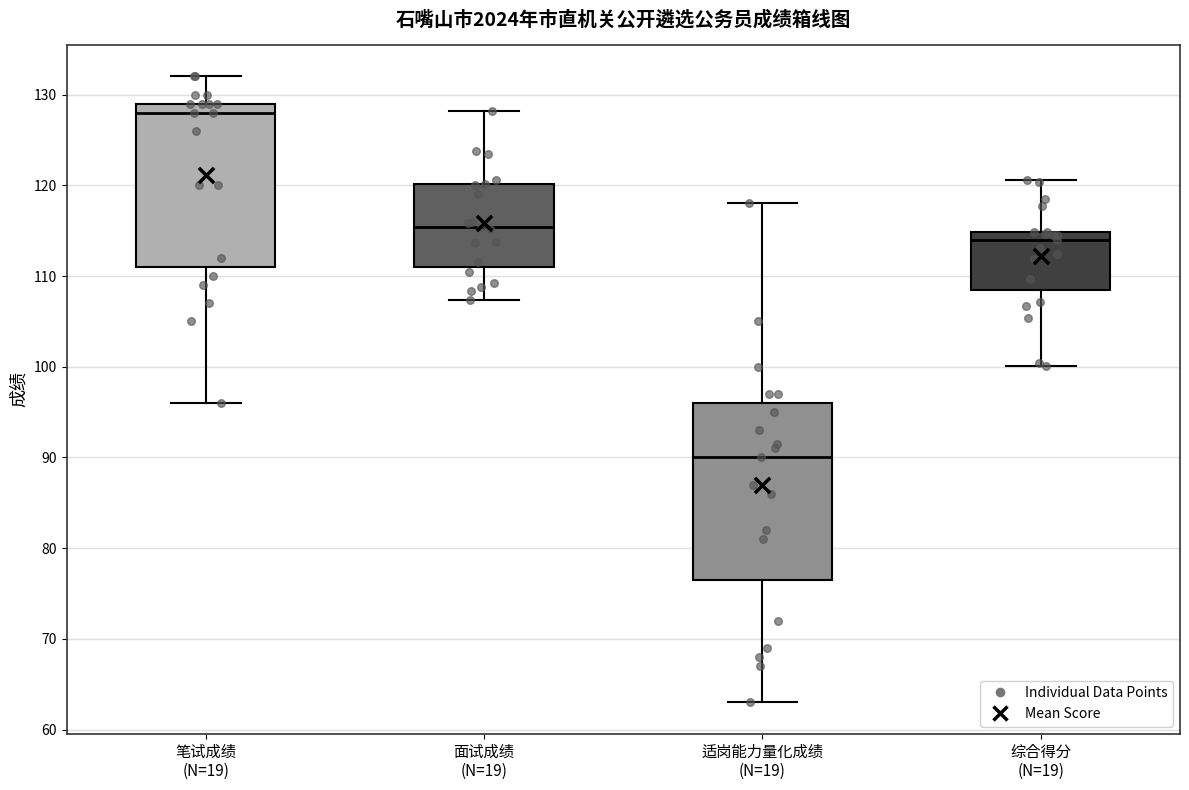

Reading left to right, transcribe this box plot: for each box, give where its median line is, the range the box spans, and where its two whiskers end, as read against the y-axis. The values are not printed on the chart, so give them approximately, as read against the axis.

笔试成绩 (N=19): median 128, box 111 to 129, whiskers 96 to 132
面试成绩 (N=19): median 115, box 111 to 120, whiskers 107 to 128
适岗能力量化成绩 (N=19): median 90, box 77 to 96, whiskers 63 to 118
综合得分 (N=19): median 114, box 108 to 115, whiskers 100 to 121